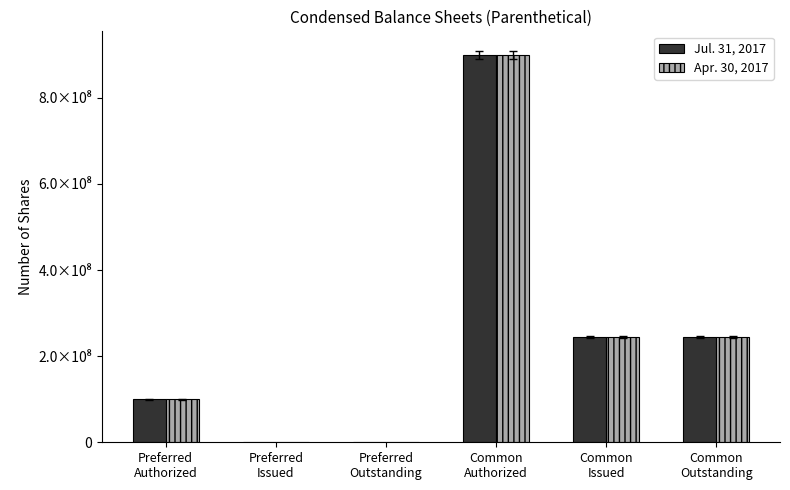

Does the chart contain stacked bars?

No